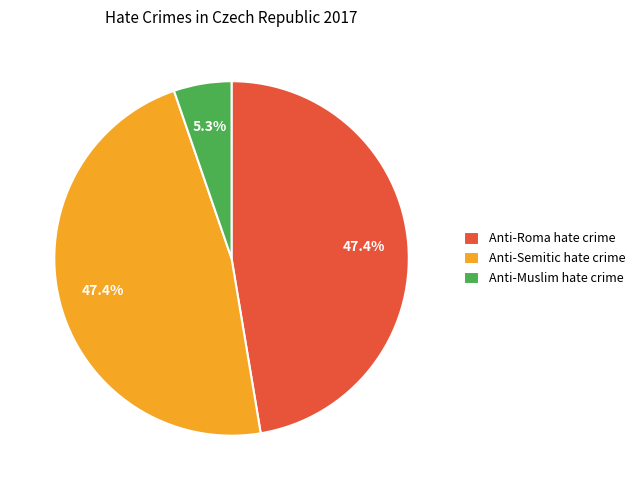

Which category has the smallest portion of the pie?

Anti-Muslim hate crime